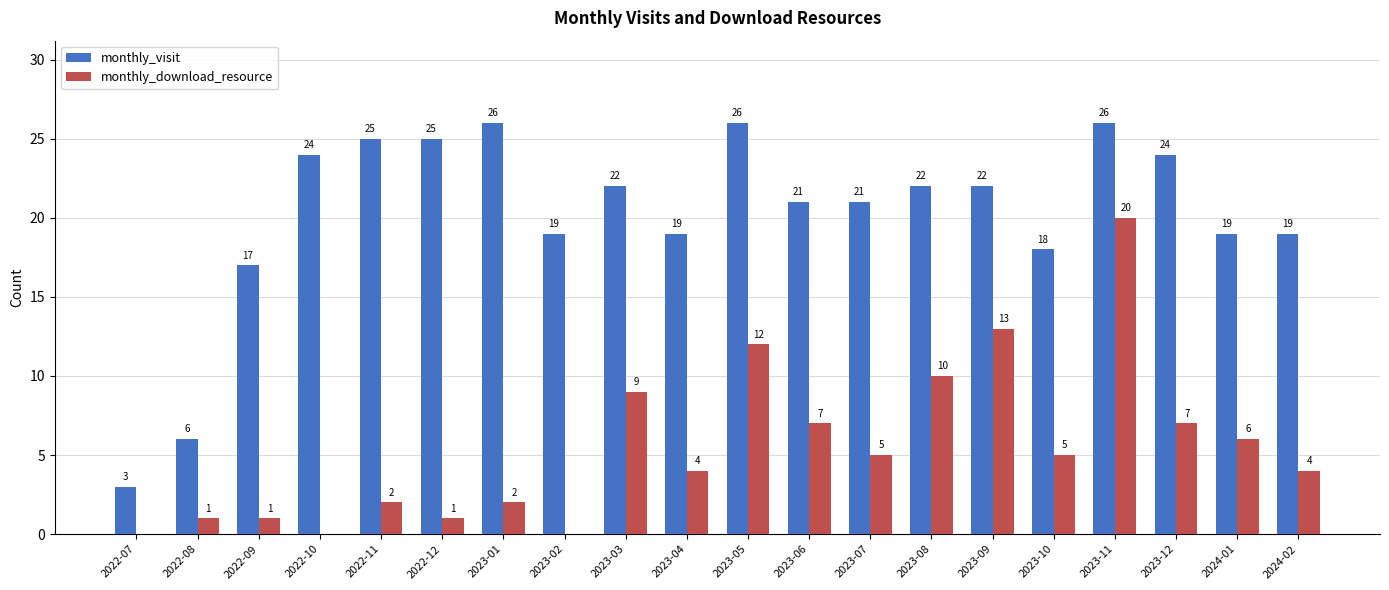

Between 2022-08 and 2023-04, which series saw the biggest shift?

monthly_visit